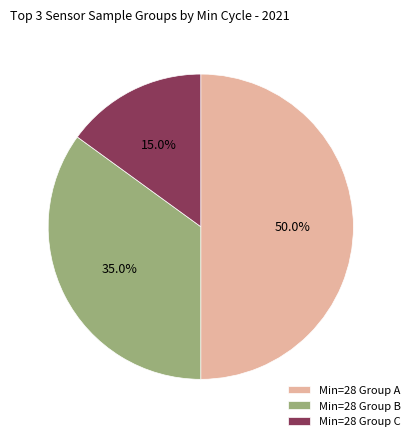

Which category has the smallest portion of the pie?

Min=28 Group C